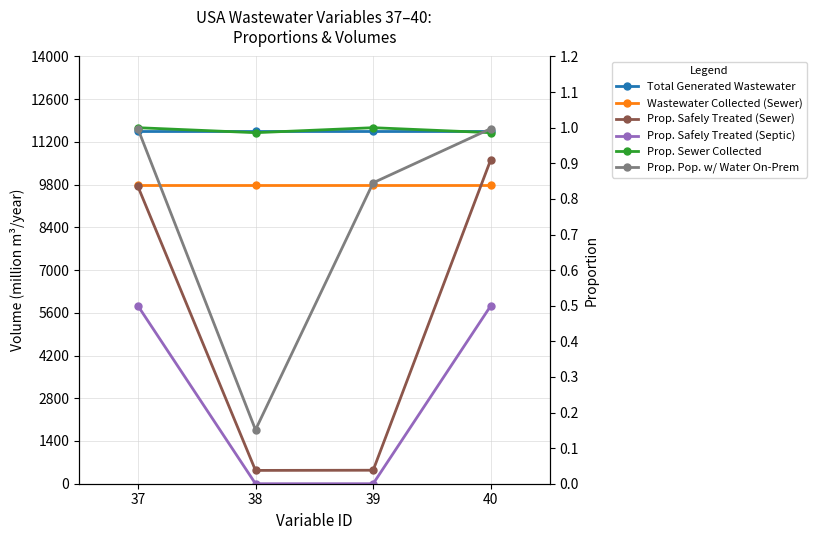

True or false: Prop. Safely Treated (Sewer) has more than 2 interior local peaks.

False